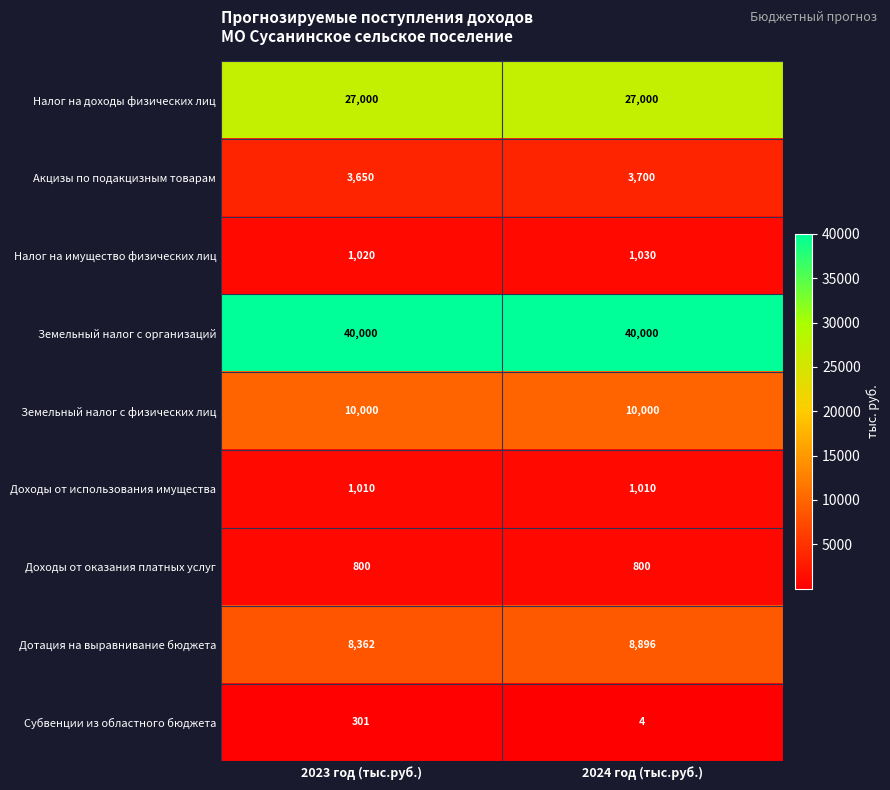

Reading left to right, list all the values displayed in this chart.

Налог на доходы физических лиц: 2023 год (тыс.руб.)=27000	2024 год (тыс.руб.)=27000
Акцизы по подакцизным товарам: 2023 год (тыс.руб.)=3650	2024 год (тыс.руб.)=3700
Налог на имущество физических лиц: 2023 год (тыс.руб.)=1020	2024 год (тыс.руб.)=1030
Земельный налог с организаций: 2023 год (тыс.руб.)=40000	2024 год (тыс.руб.)=40000
Земельный налог с физических лиц: 2023 год (тыс.руб.)=10000	2024 год (тыс.руб.)=10000
Доходы от использования имущества: 2023 год (тыс.руб.)=1010	2024 год (тыс.руб.)=1010
Доходы от оказания платных услуг: 2023 год (тыс.руб.)=800	2024 год (тыс.руб.)=800
Дотация на выравнивание бюджета: 2023 год (тыс.руб.)=8362	2024 год (тыс.руб.)=8896
Субвенции из областного бюджета: 2023 год (тыс.руб.)=301	2024 год (тыс.руб.)=4